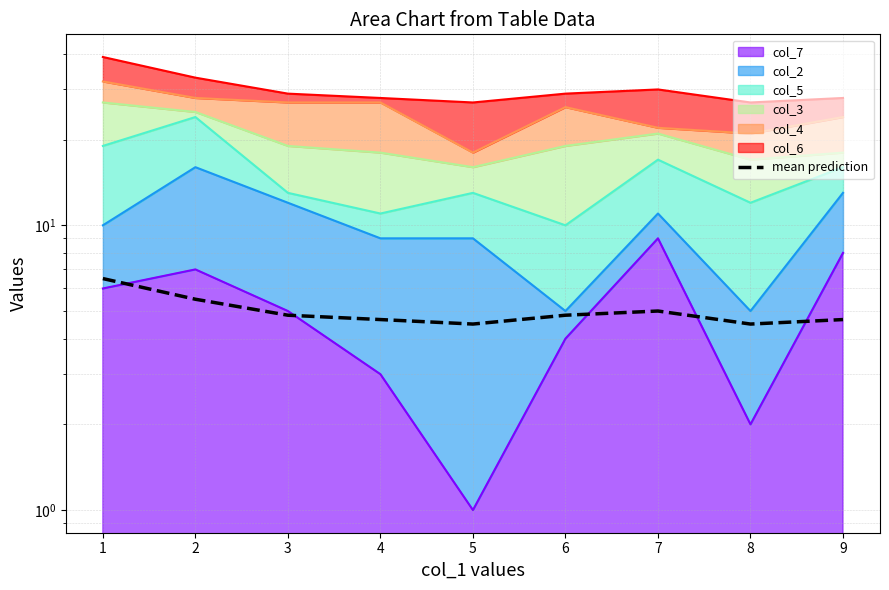

How many lines are shown in the chart?

1